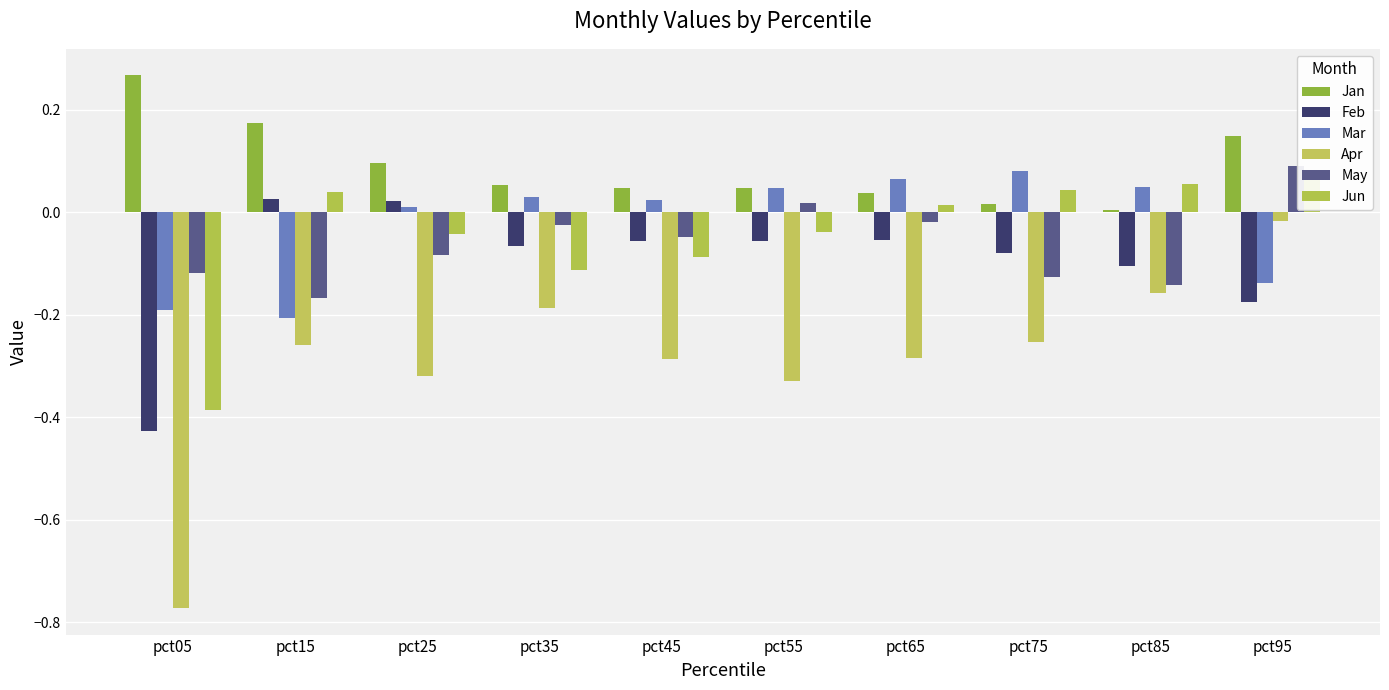

Is it true that Feb equals -0.4 at pct05?

True